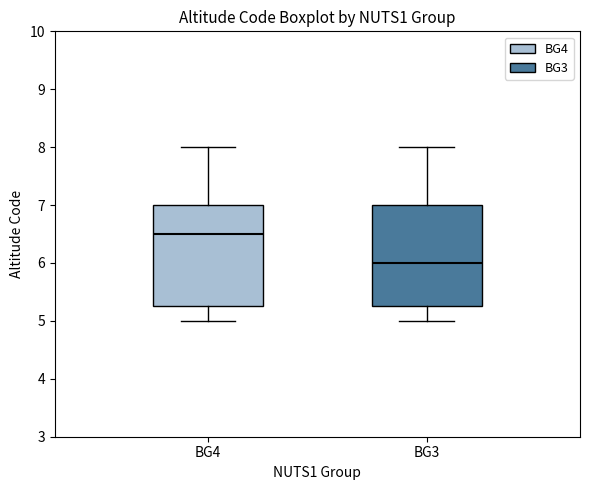

Where does the median line of the box for BG4 sit on the y-axis? The values are not printed on the chart, so give them approximately, as read against the axis.

6.5